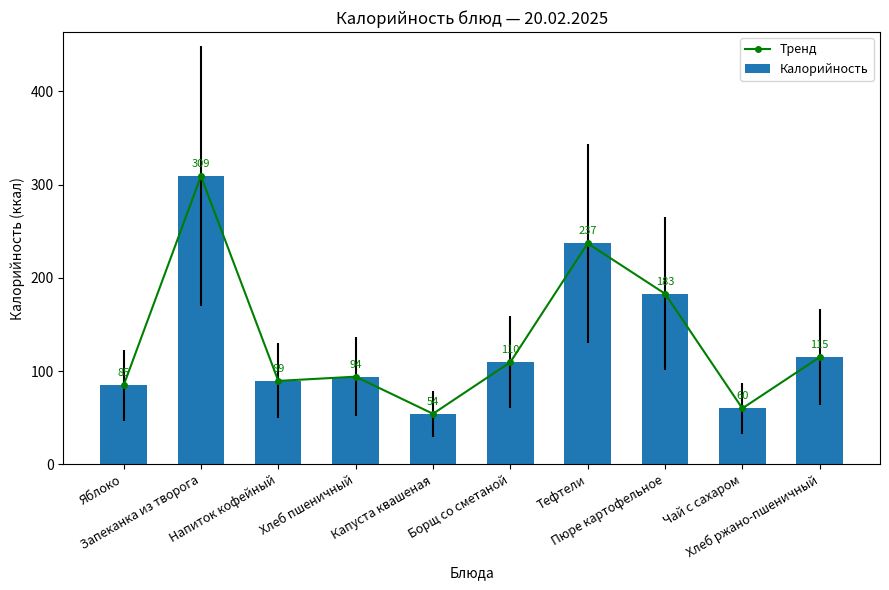

What are all the series names shown in the legend?

Тренд, Калорийность